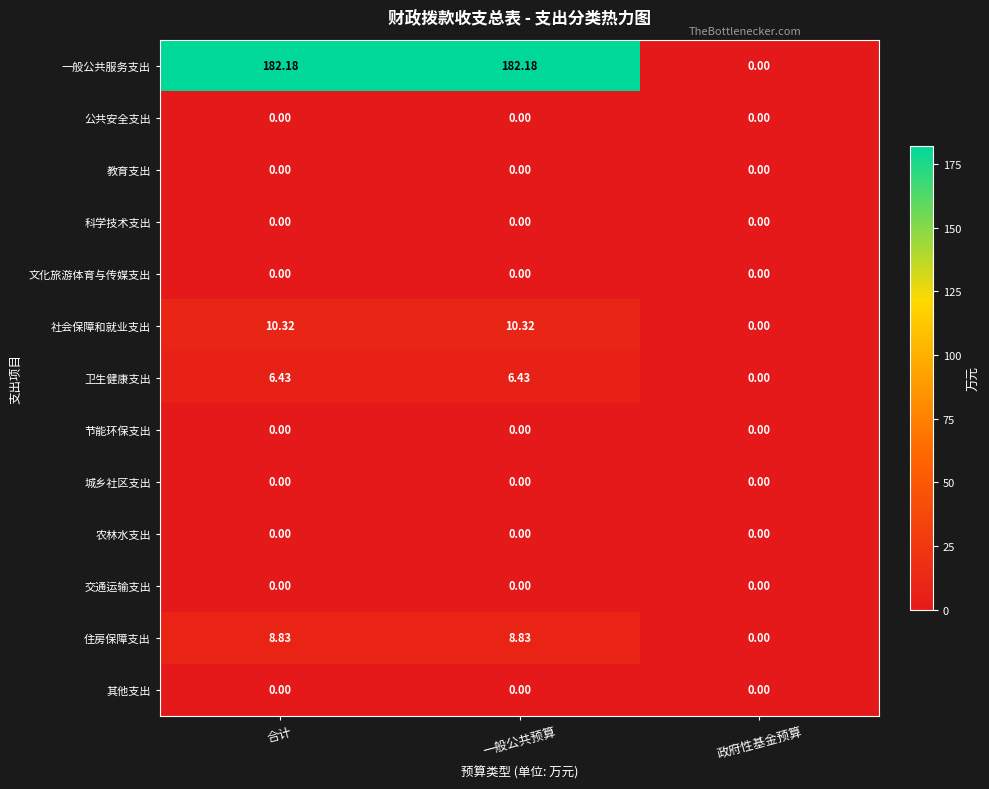

Which series changed the most between 合计 and 政府性基金预算?

一般公共服务支出